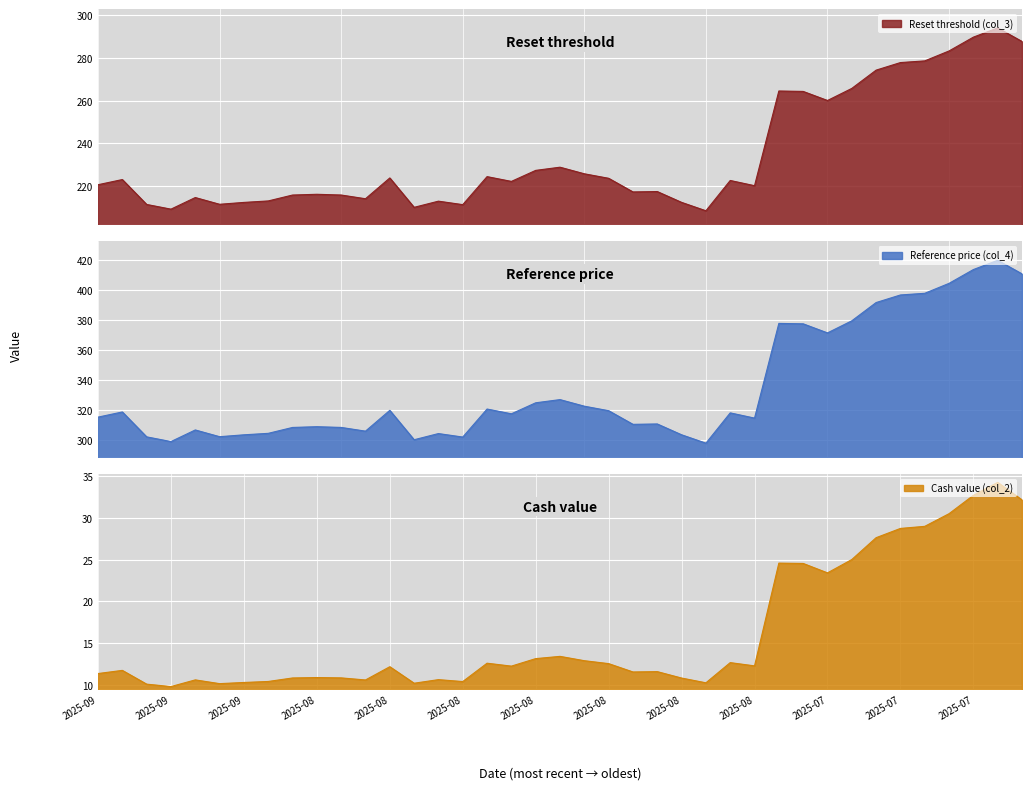

True or false: Reference price (col_4) and Reset threshold (col_3) cross at least once.

False